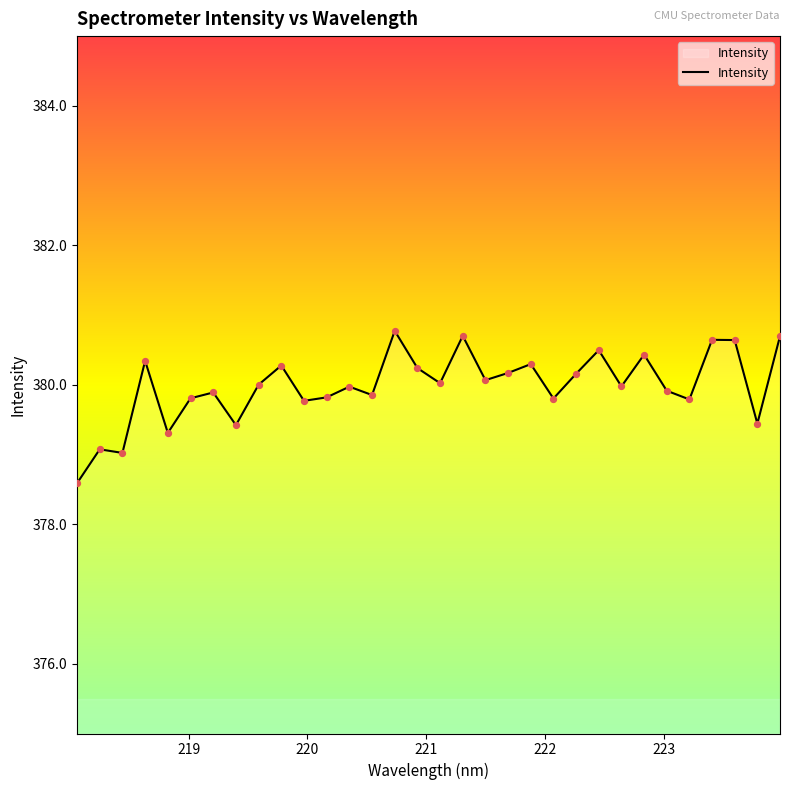

What is the difference between the maximum and minimum values?

2.2